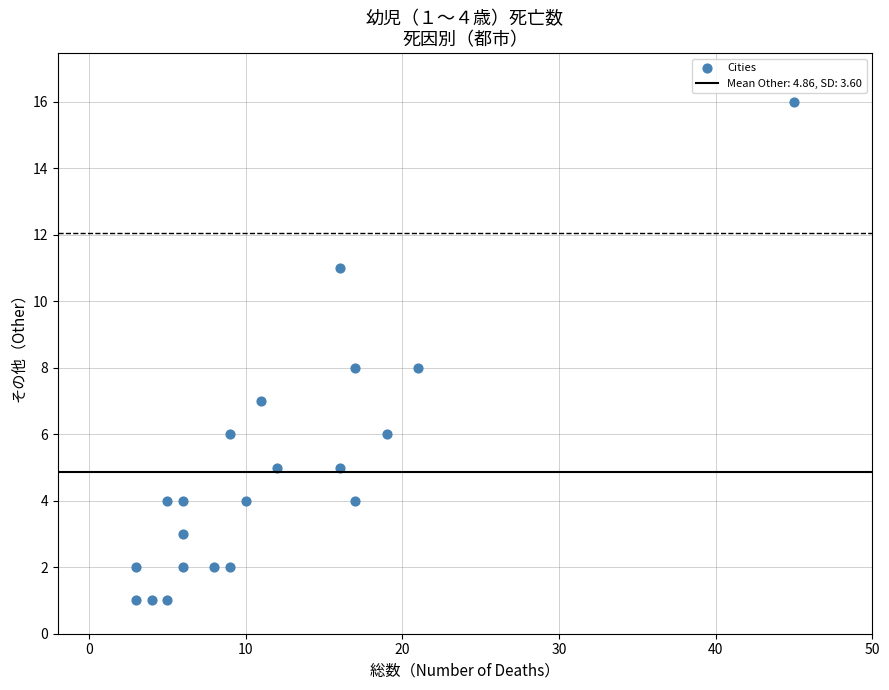

What is the range of Y values (max minus min)?

15